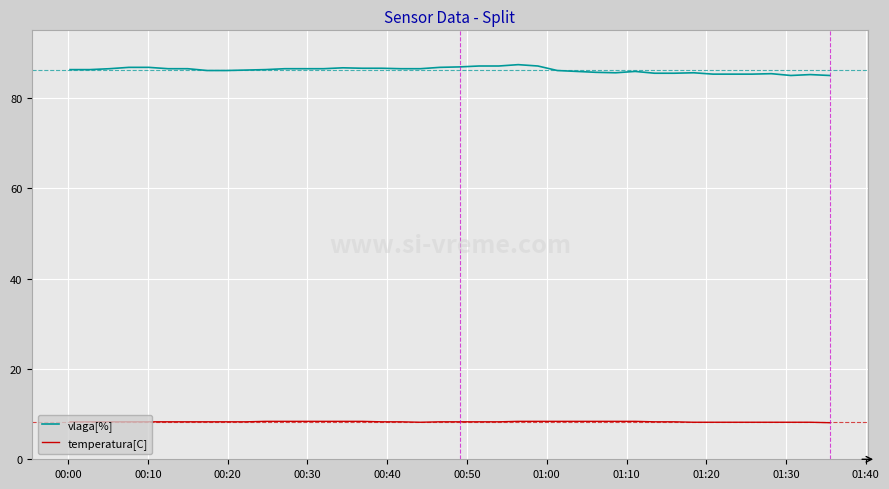

Rank the series by their average value, from lowest to highest.

temperatura[C], vlaga[%]